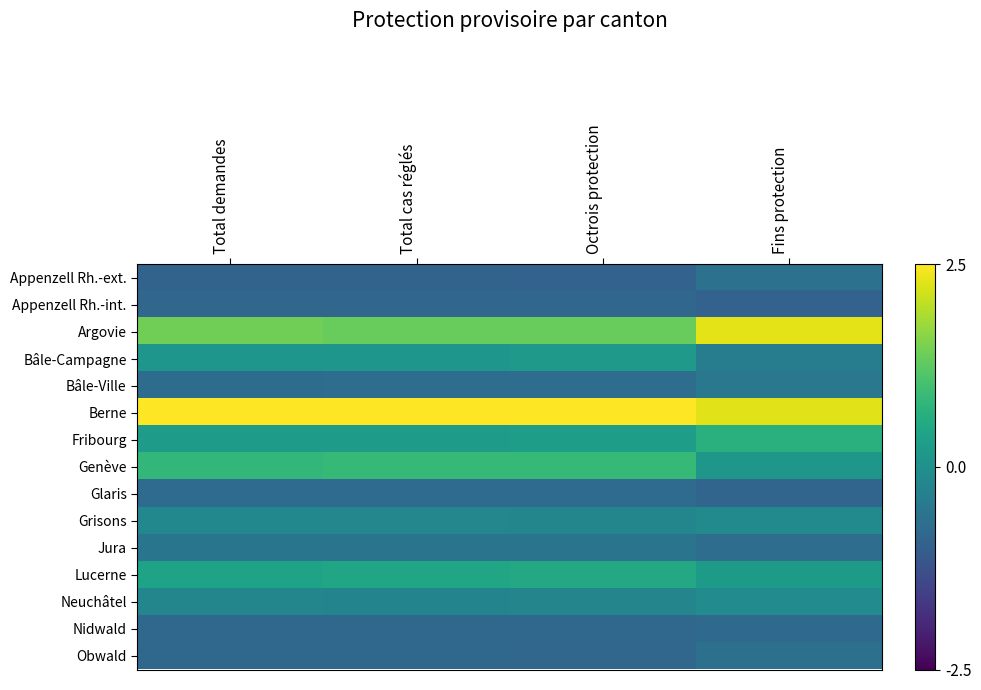

Reading left to right, what are all the values shown in this chart?

Appenzell Rh.-ext.: Total demandes=-0.9	Total cas réglés=-0.9	Octrois protection=-0.9	Fins protection=-0.6
Appenzell Rh.-int.: Total demandes=-0.8	Total cas réglés=-0.9	Octrois protection=-0.9	Fins protection=-0.9
Argovie: Total demandes=1.4	Total cas réglés=1.3	Octrois protection=1.3	Fins protection=2.3
Bâle-Campagne: Total demandes=0.1	Total cas réglés=0.1	Octrois protection=0.2	Fins protection=-0.4
Bâle-Ville: Total demandes=-0.7	Total cas réglés=-0.7	Octrois protection=-0.7	Fins protection=-0.5
Berne: Total demandes=2.8	Total cas réglés=2.8	Octrois protection=2.8	Fins protection=2.3
Fribourg: Total demandes=0.3	Total cas réglés=0.3	Octrois protection=0.3	Fins protection=0.7
Genève: Total demandes=0.8	Total cas réglés=0.9	Octrois protection=0.8	Fins protection=0.2
Glaris: Total demandes=-0.7	Total cas réglés=-0.7	Octrois protection=-0.8	Fins protection=-0.9
Grisons: Total demandes=-0.2	Total cas réglés=-0.2	Octrois protection=-0.2	Fins protection=-0.1
Jura: Total demandes=-0.6	Total cas réglés=-0.6	Octrois protection=-0.6	Fins protection=-0.7
Lucerne: Total demandes=0.4	Total cas réglés=0.5	Octrois protection=0.5	Fins protection=0.2
Neuchâtel: Total demandes=-0.2	Total cas réglés=-0.2	Octrois protection=-0.2	Fins protection=-0.1
Nidwald: Total demandes=-0.8	Total cas réglés=-0.8	Octrois protection=-0.8	Fins protection=-0.8
Obwald: Total demandes=-0.8	Total cas réglés=-0.8	Octrois protection=-0.8	Fins protection=-0.7